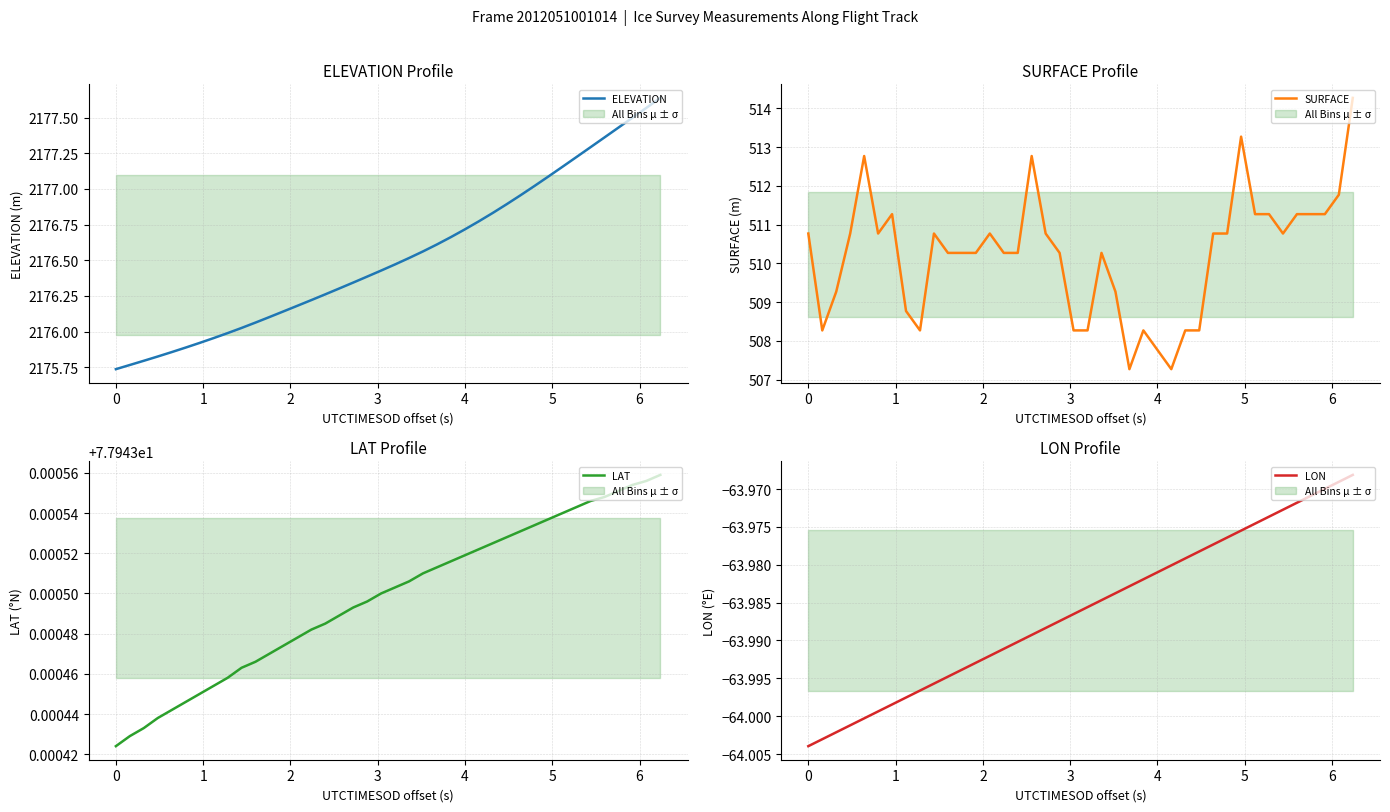

True or false: ELEVATION has more than 1 points higher than both neighbors.

False